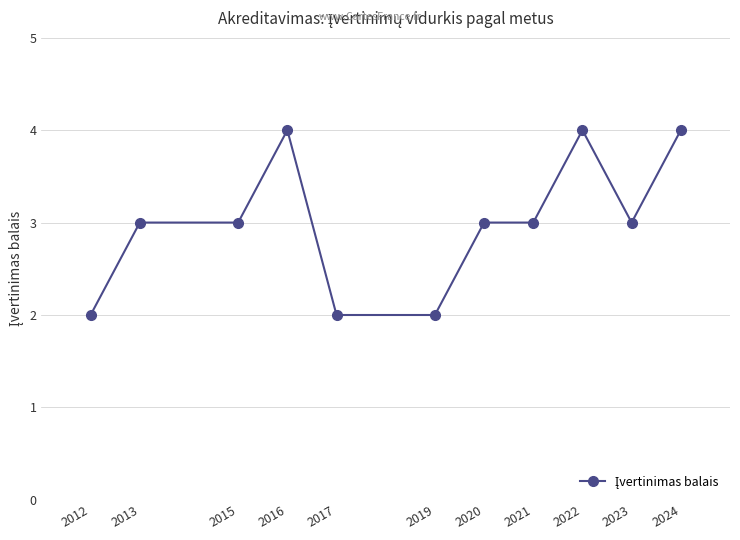

True or false: the data has more than 1 interior local peaks.

True